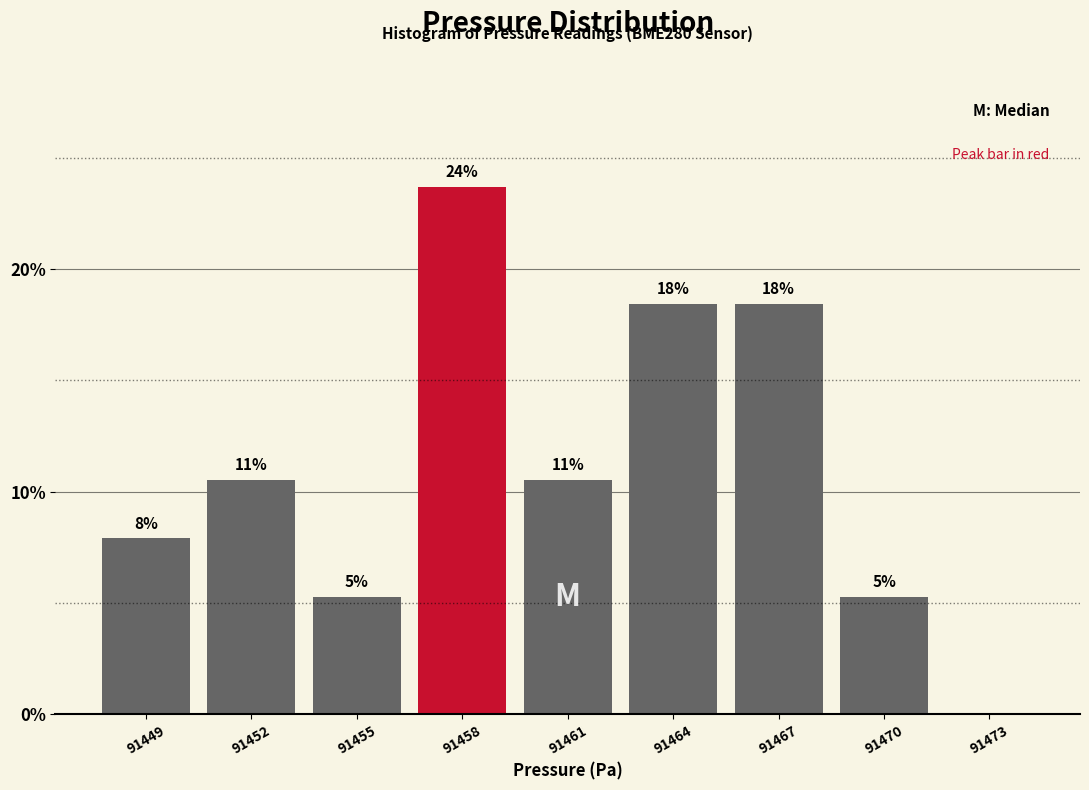

Are the bars horizontal?

No